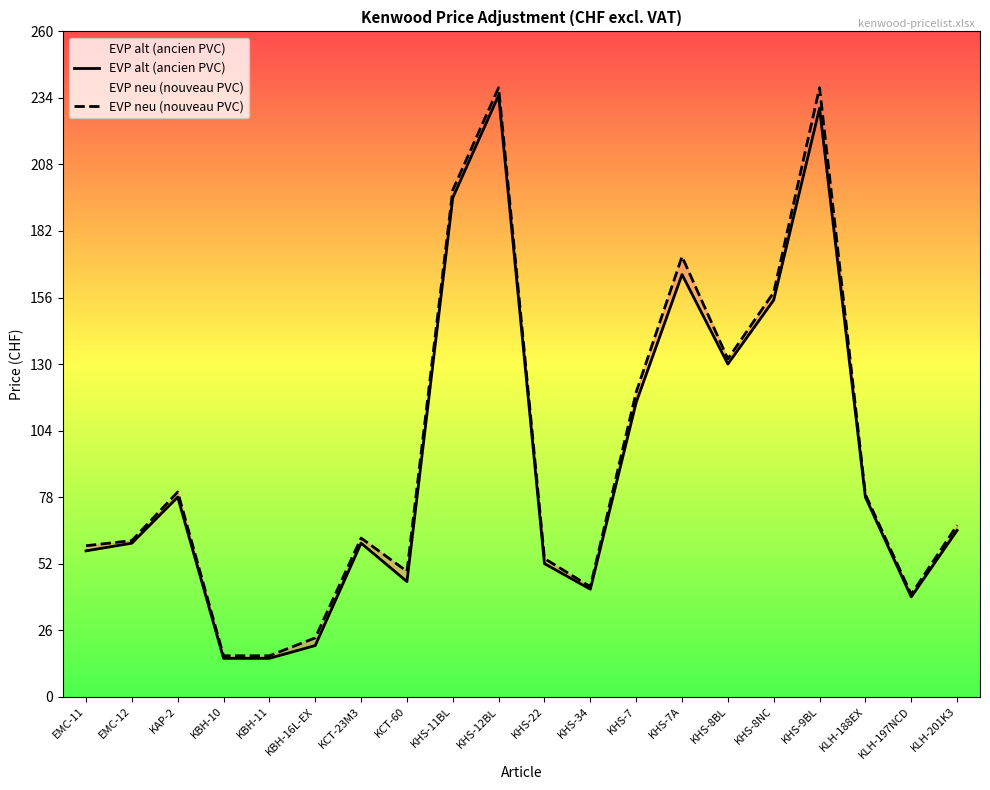

What is the minimum value shown in the chart?

15